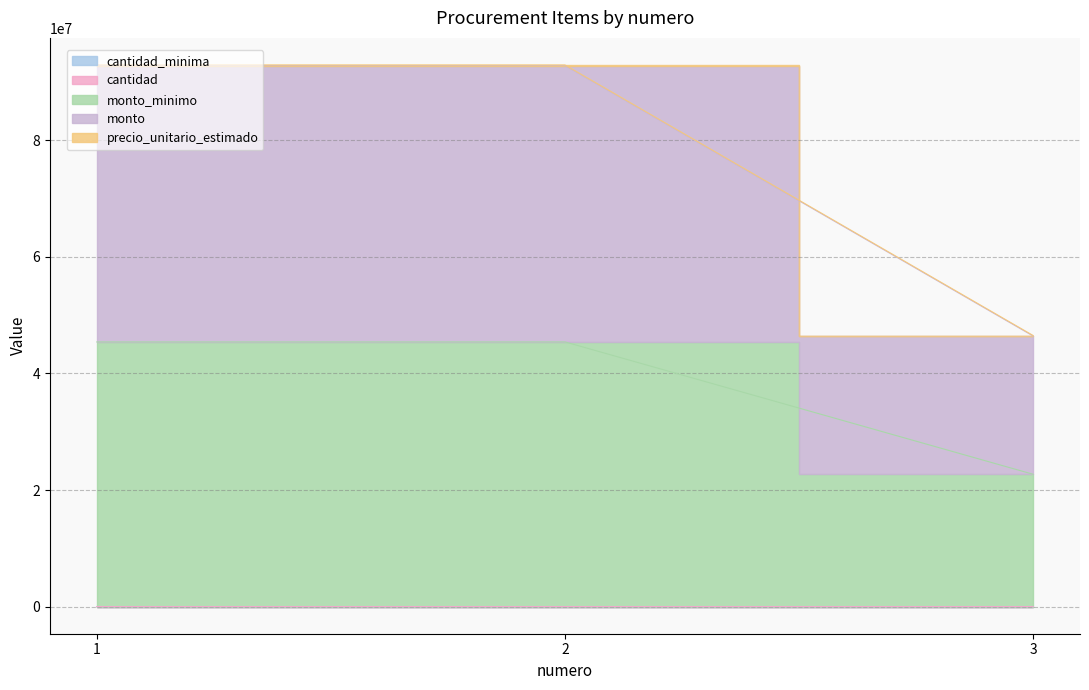

What is the value of the cantidad point at the 2nd from the left?

928